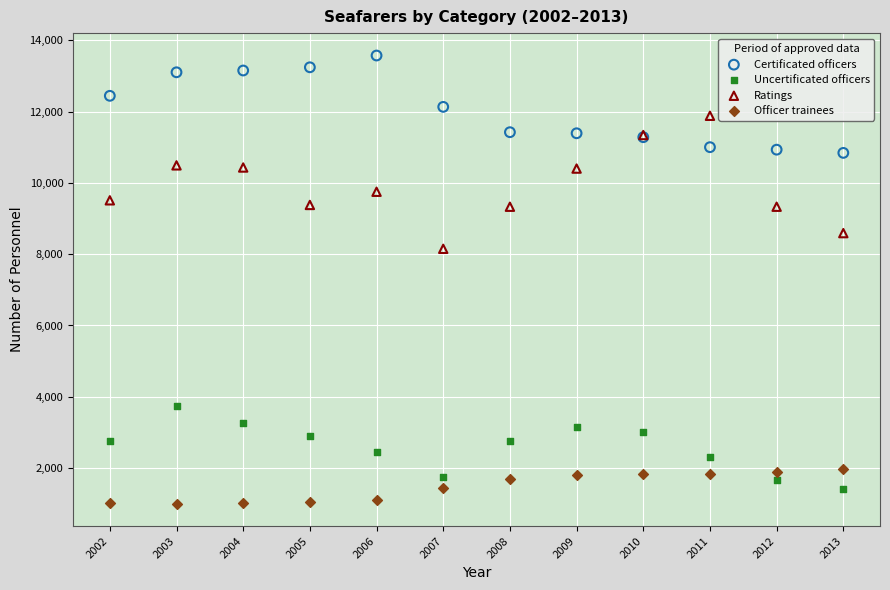

Which series reaches the minimum Y coordinate?

Officer trainees